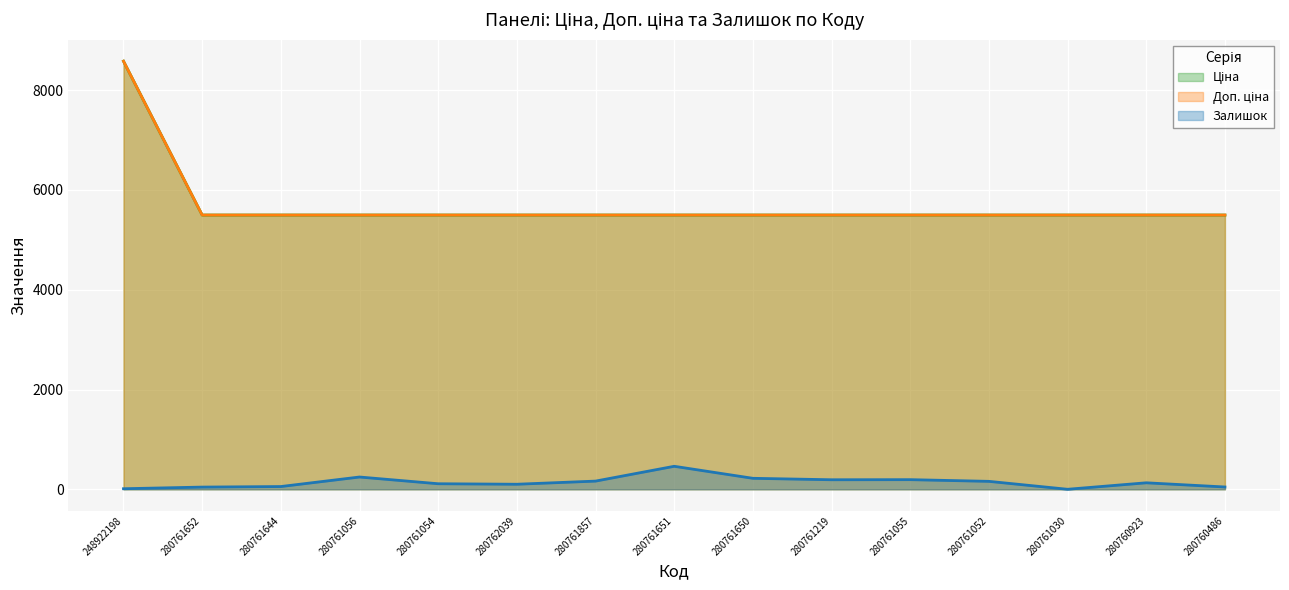

Which category has the highest value in the Залишок series?

280761651